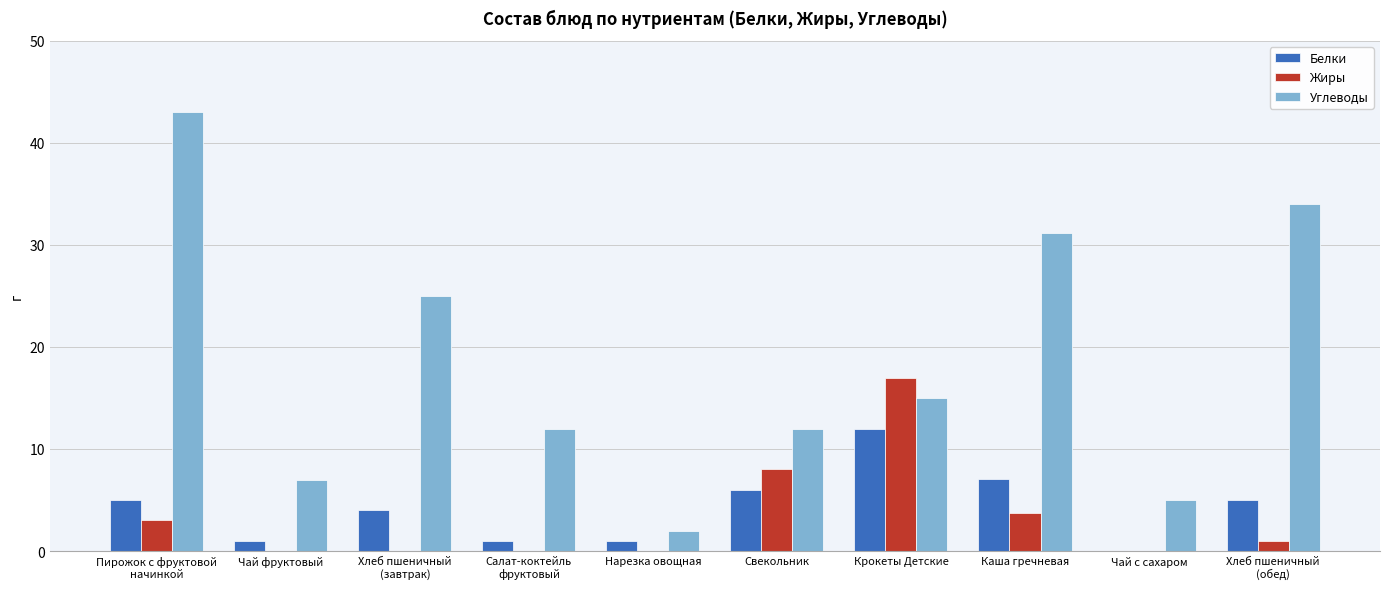

Is the value of Белки at Чай фруктовый greater than the value of Углеводы at Чай с сахаром?

No